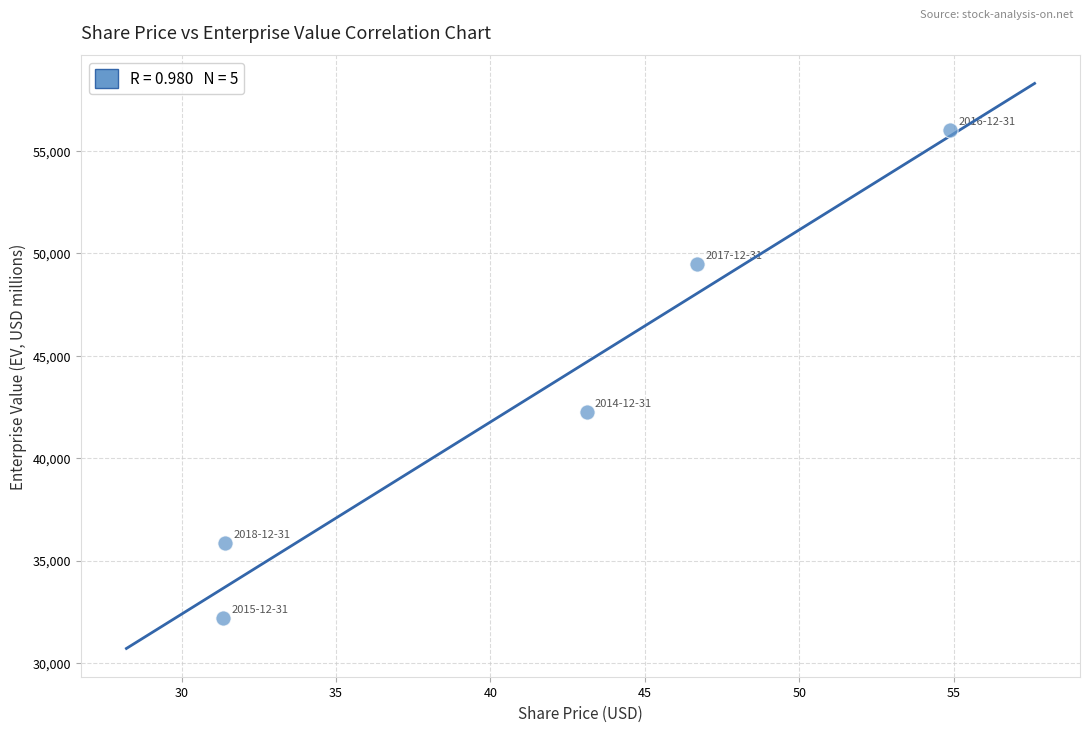

What is the average Y value?

43159